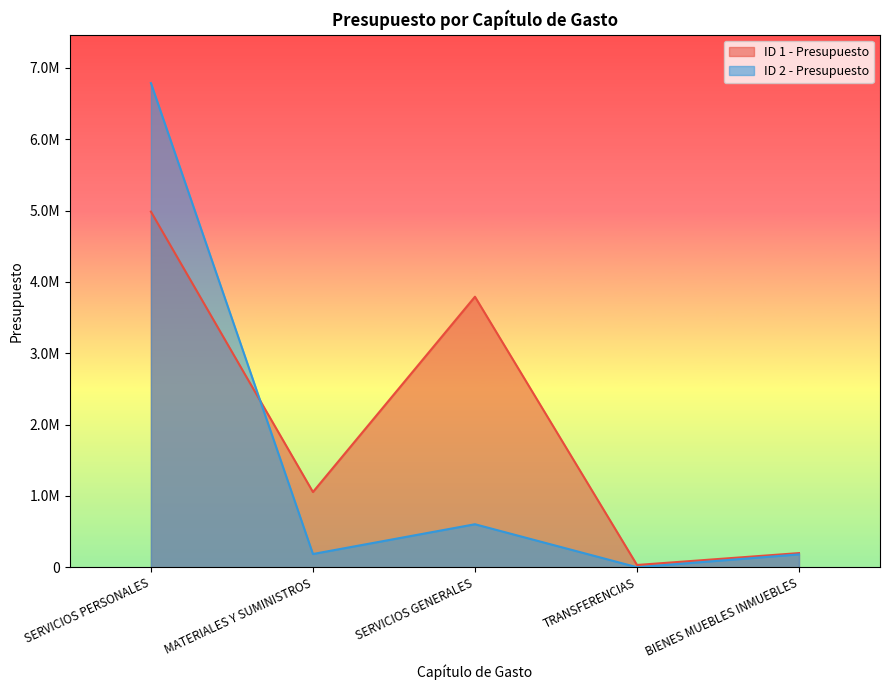

Reading left to right, extract all data points from this chart.

ID 1 - Presupuesto: SERVICIOS PERSONALES=4984696.6	MATERIALES Y SUMINISTROS=1054193.7	SERVICIOS GENERALES=3791697.4	TRANSFERENCIAS=31391.0	BIENES MUEBLES INMUEBLES=197949.3
ID 2 - Presupuesto: SERVICIOS PERSONALES=6786571.4	MATERIALES Y SUMINISTROS=185191.3	SERVICIOS GENERALES=602429.2	TRANSFERENCIAS=0.0	BIENES MUEBLES INMUEBLES=179736.1